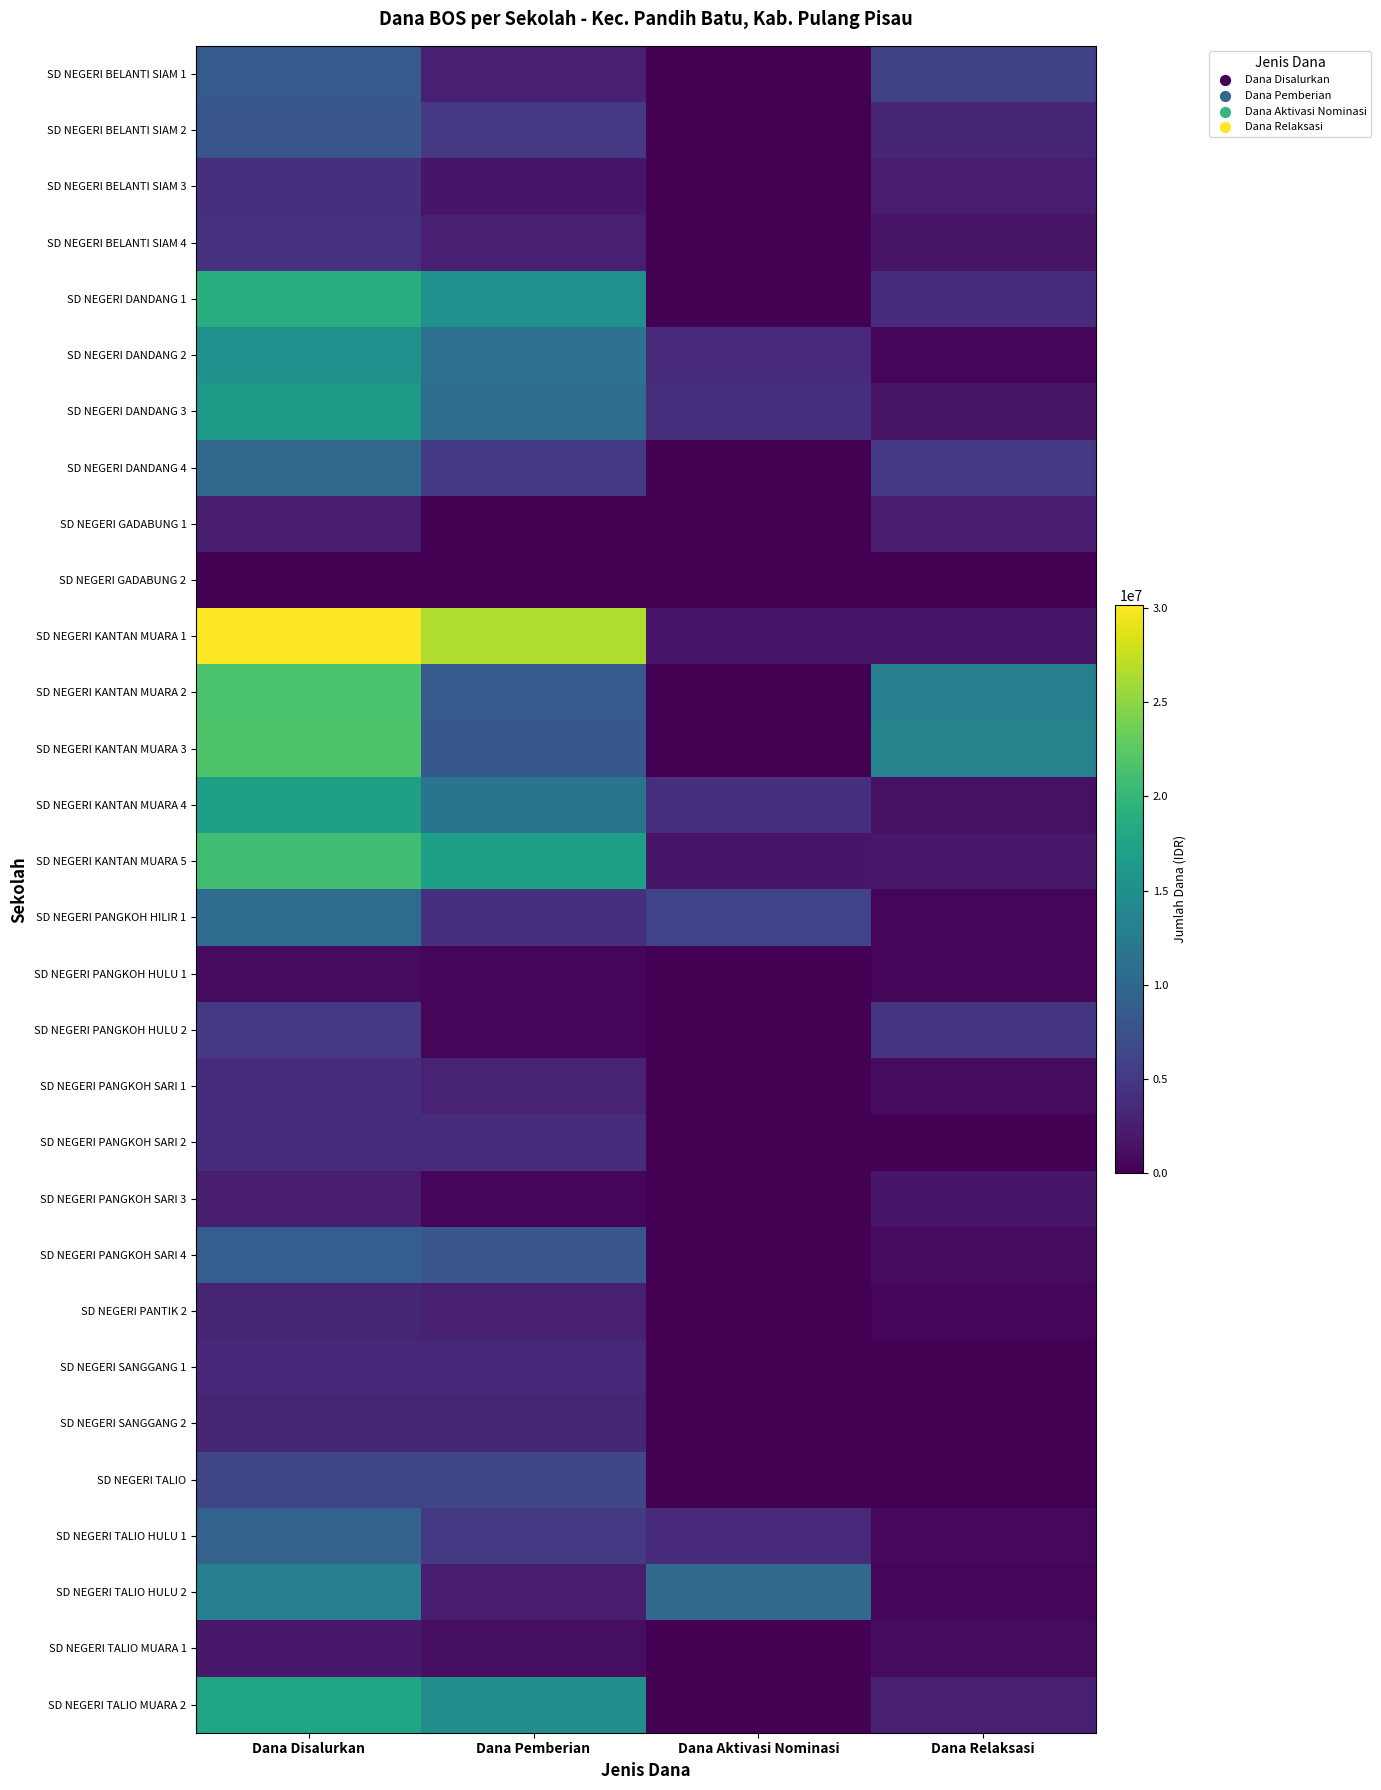

How many series are shown in this chart?

30